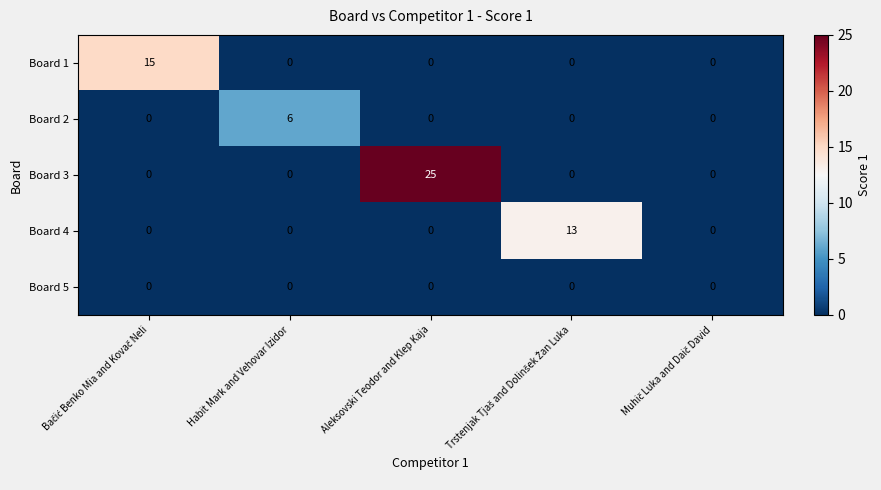

Which series has the widest spread of values?

Board 3